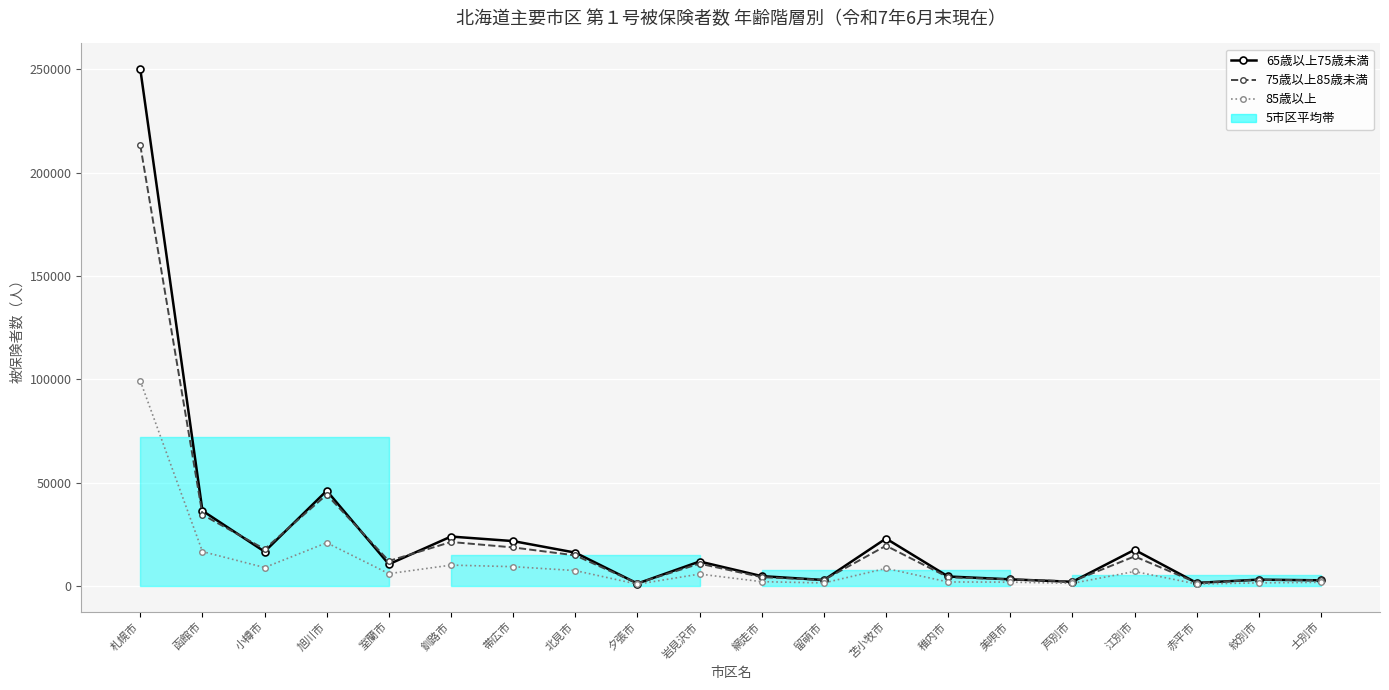

Is the value of 65歳以上75歳未満 at 札幌市 greater than the value of 75歳以上85歳未満 at 函館市?

Yes